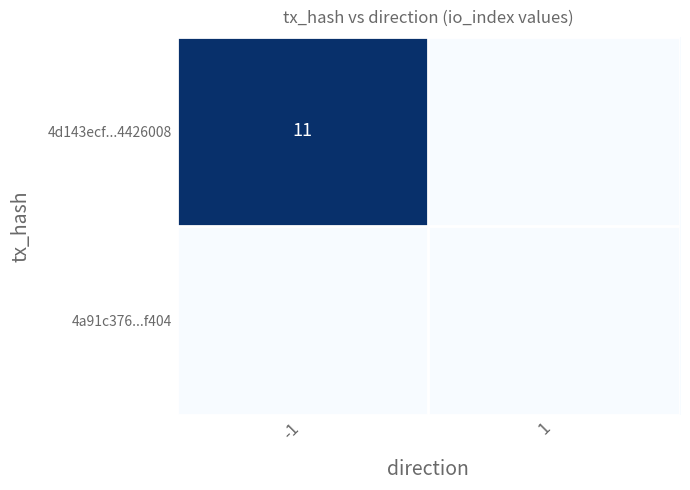

The value of 4d143ecf...4426008 at -1 is 5. True or false?

False